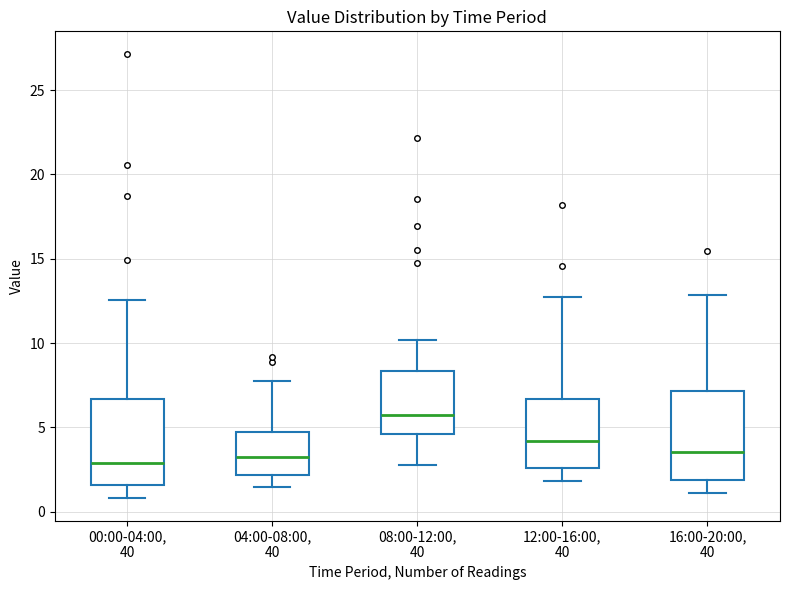

Reading left to right, read every box against the y-axis: the position of its median line, the range the box covers, and the ends of its whiskers. The values are not printed on the chart, so give them approximately, as read against the axis.

00:00-04:00, 40: median 3.0, box 1.5 to 6.5, whiskers 1.0 to 12.5
04:00-08:00, 40: median 3.5, box 2.0 to 5.0, whiskers 1.5 to 7.5
08:00-12:00, 40: median 5.5, box 4.5 to 8.5, whiskers 3.0 to 10.0
12:00-16:00, 40: median 4.0, box 2.5 to 6.5, whiskers 2.0 to 12.5
16:00-20:00, 40: median 3.5, box 2.0 to 7.0, whiskers 1.0 to 13.0